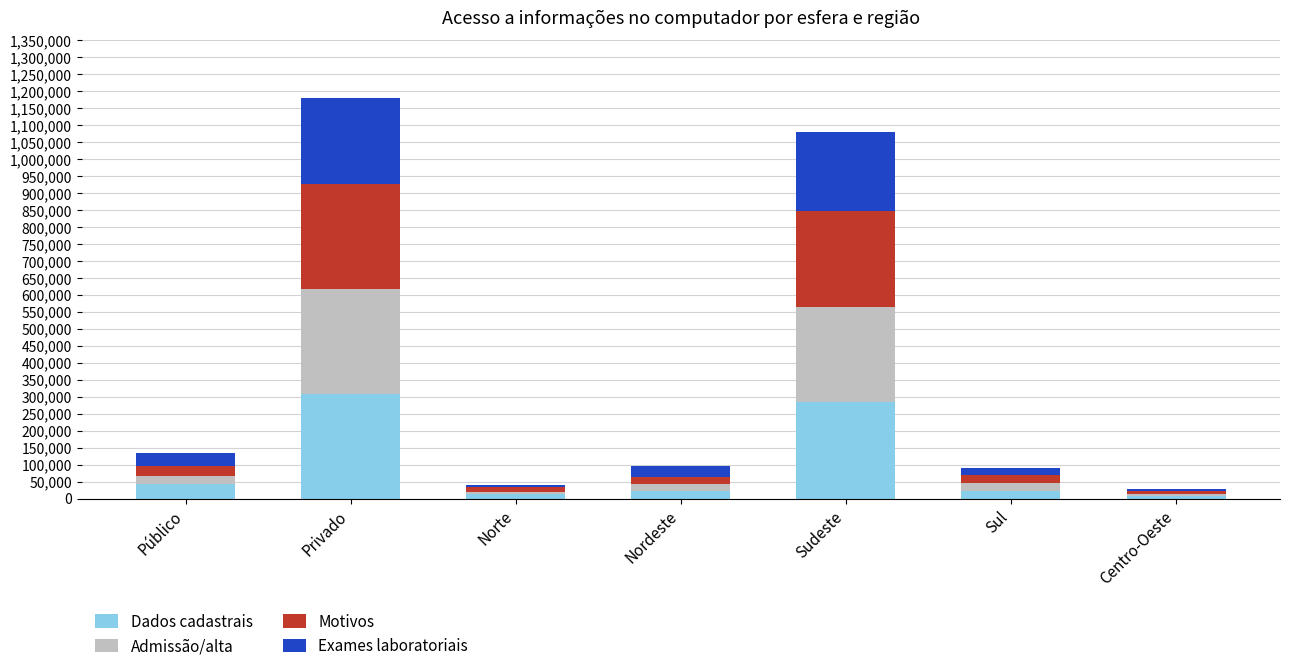

What is the sum of all Dados cadastrais values?

703012.8